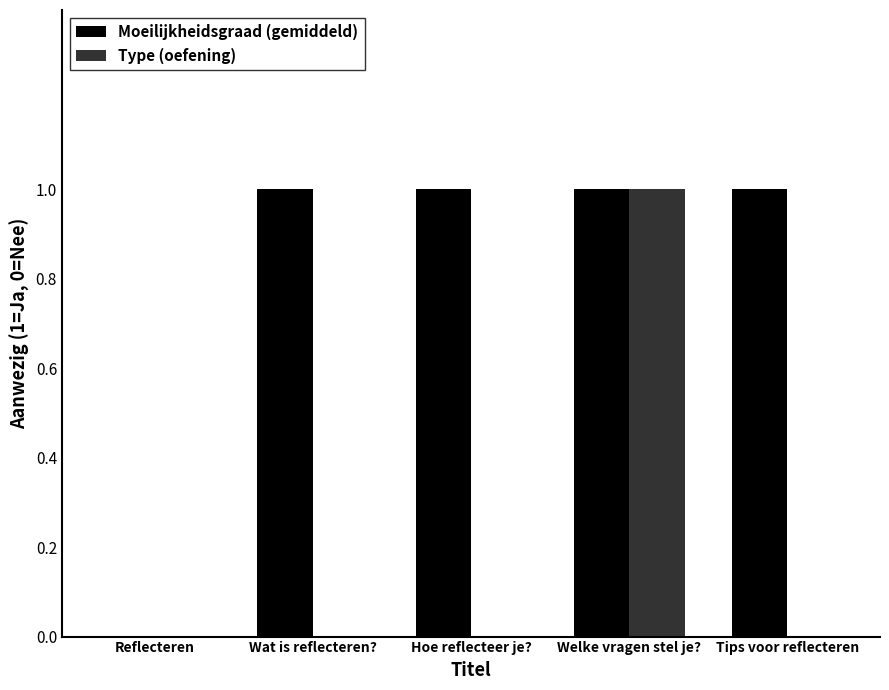

The value of Moeilijkheidsgraad (gemiddeld) at Reflecteren is 0. True or false?

True